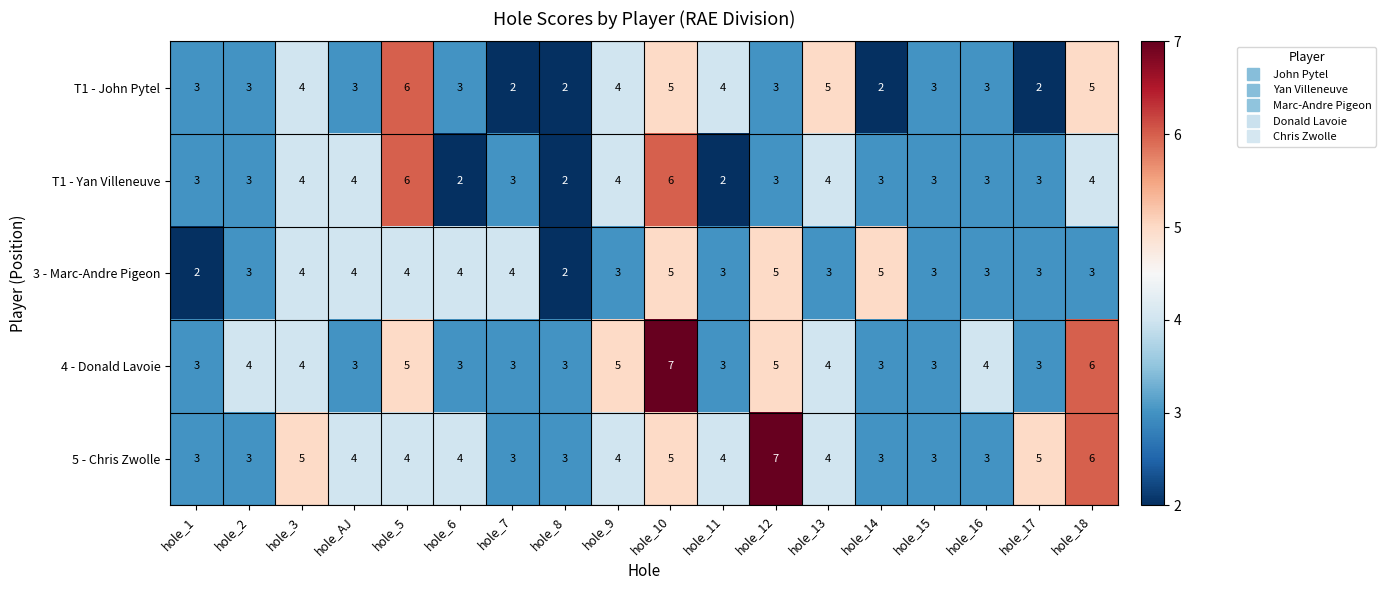

What is the highest value of the 4 - Donald Lavoie series?

7